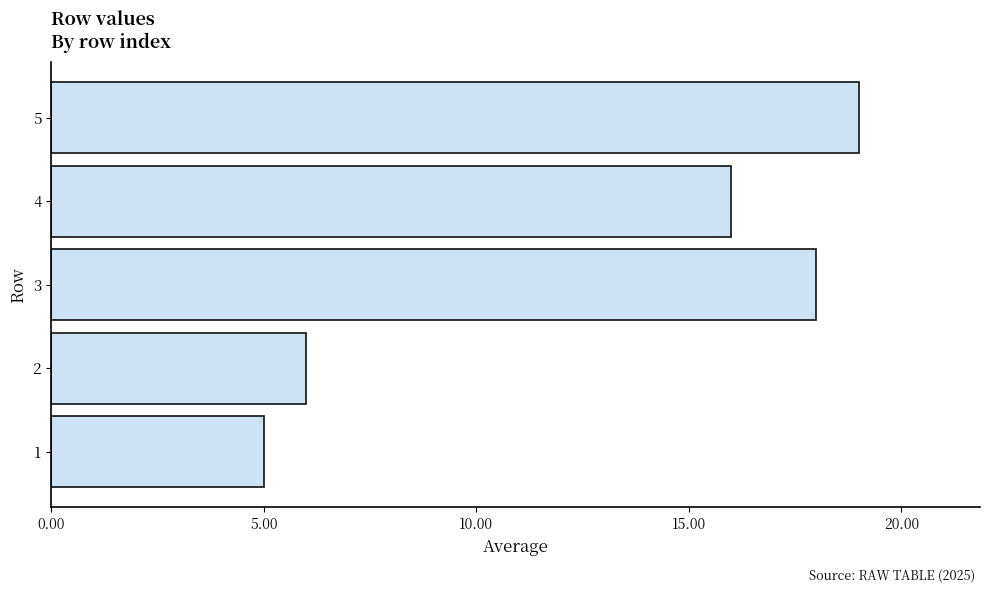

Count the number of data series in this chart.

1